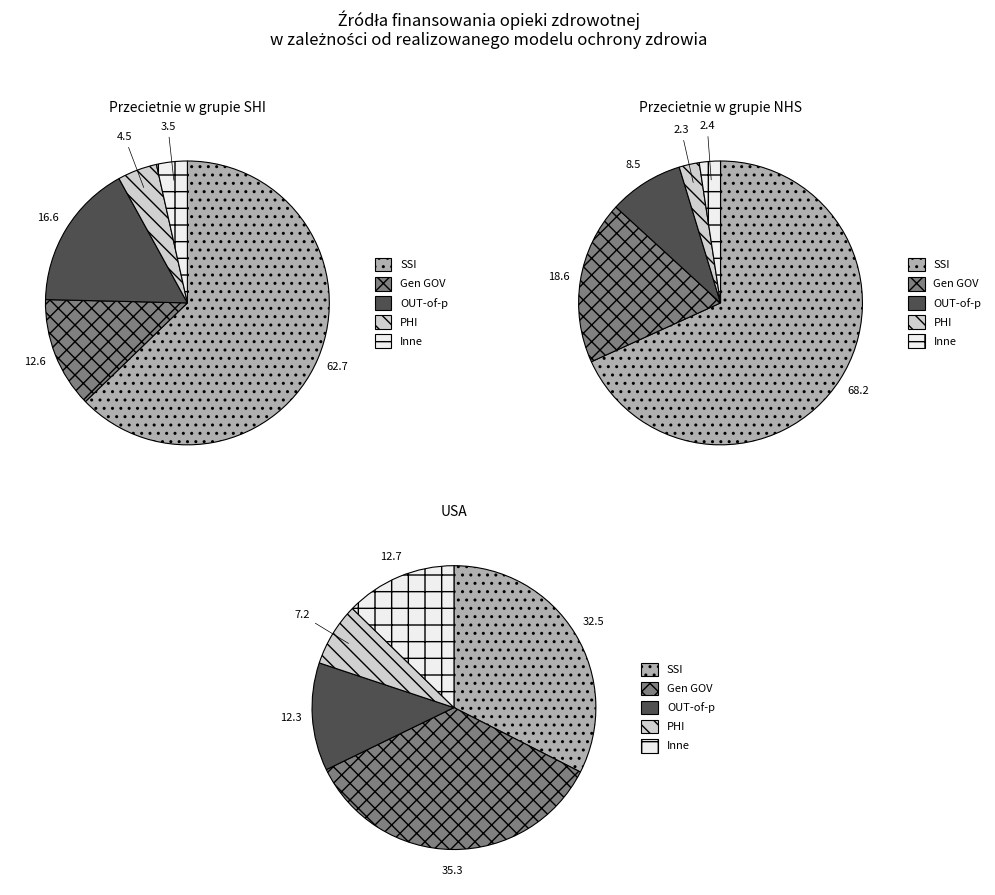

Between Line 2 and Line 3, which series saw the biggest shift?

SSI